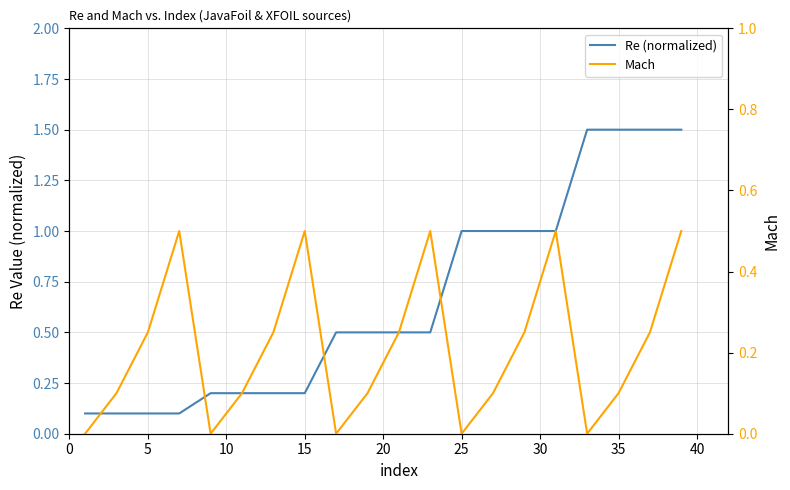

Which series has the largest range (max minus min)?

Re (normalized)